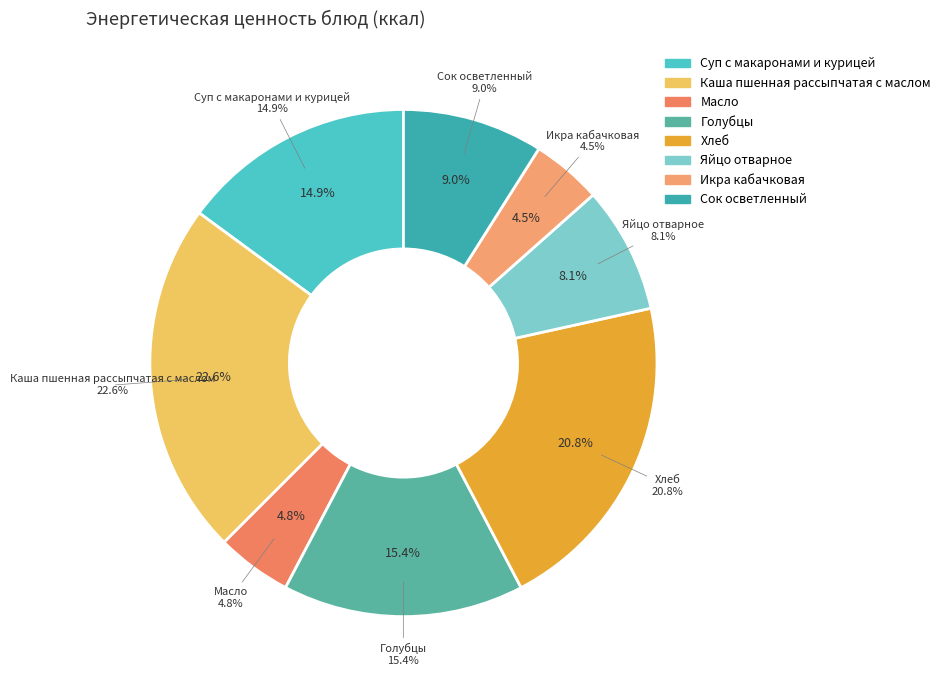

What is the largest slice in the pie chart?

Каша пшенная рассыпчатая с маслом